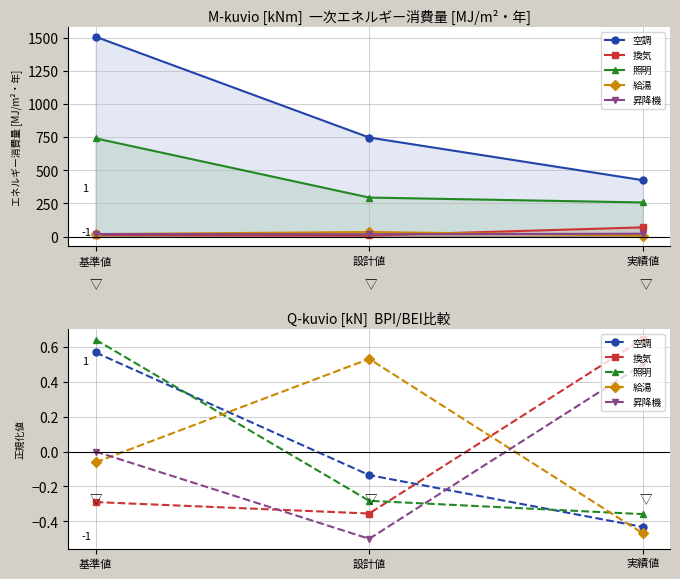

Is this an area chart (filled region under the line)?

No